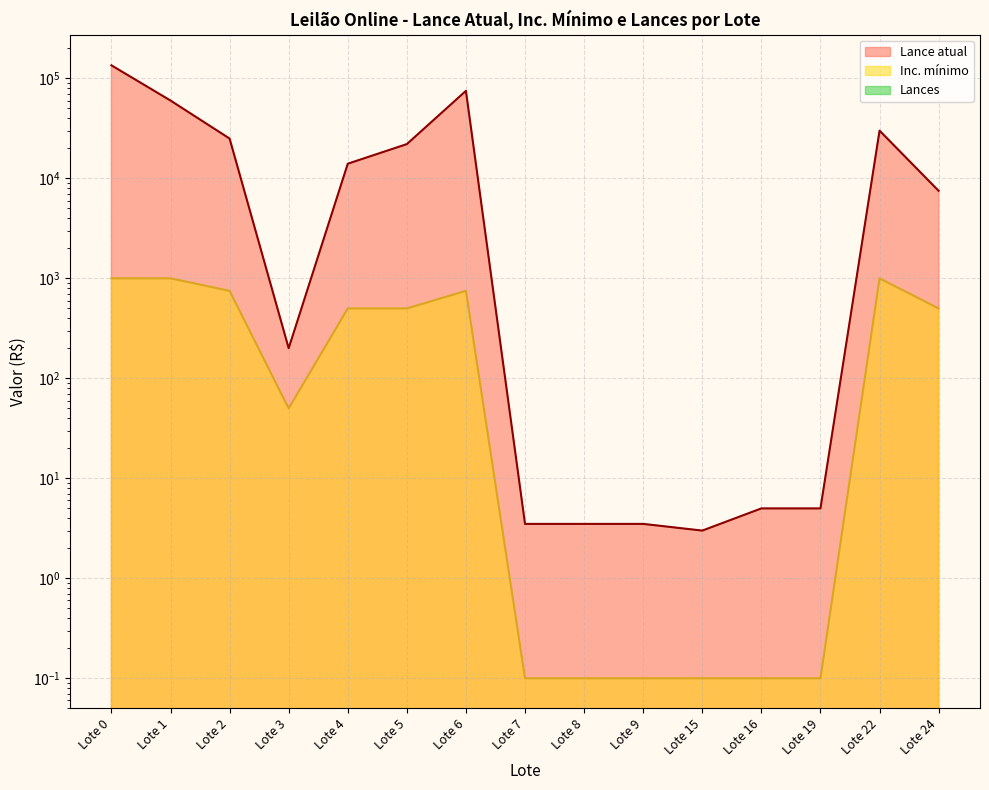

Reading left to right, transcribe all the data shown in this chart.

Lance atual: 135000.0	60000.0	25000.0	200.0	14000.0	22000.0	75000.0	3.5	3.5	3.5	3.0	5.0	5.0	30000.0	7500.0
Inc. mínimo: 1000.0	1000.0	750.0	50.0	500.0	500.0	750.0	0.1	0.1	0.1	0.1	0.1	0.1	1000.0	500.0